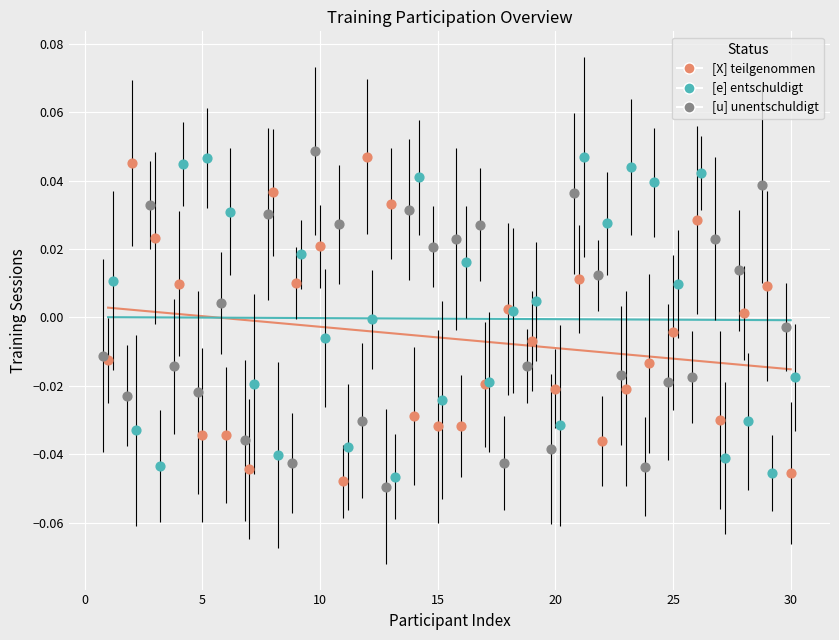

Which series has the largest Y range (max minus min)?

[u] unentschuldigt